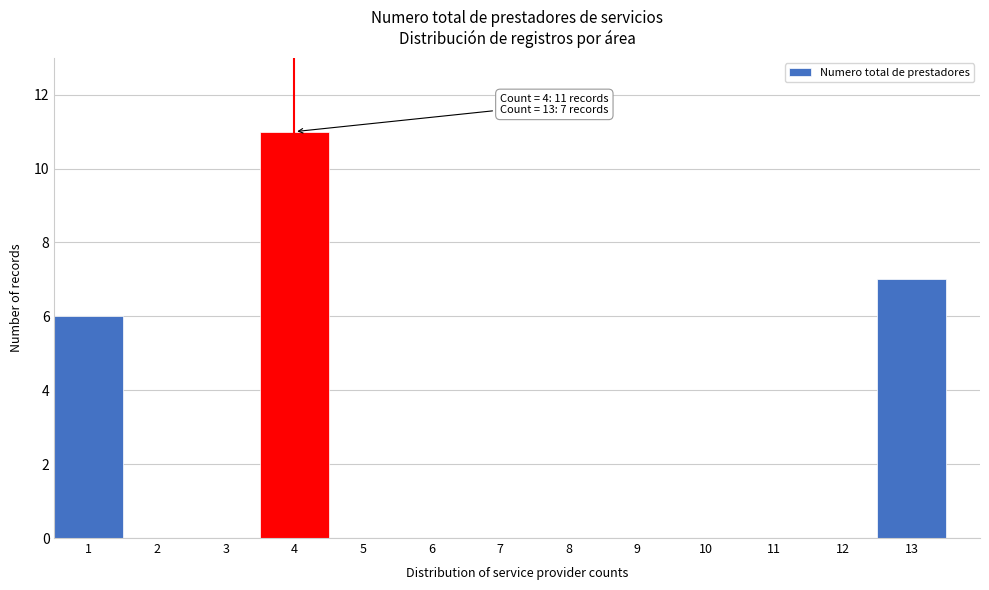

Over which range of the x-axis is the bar tallest?

3.5 to 4.5